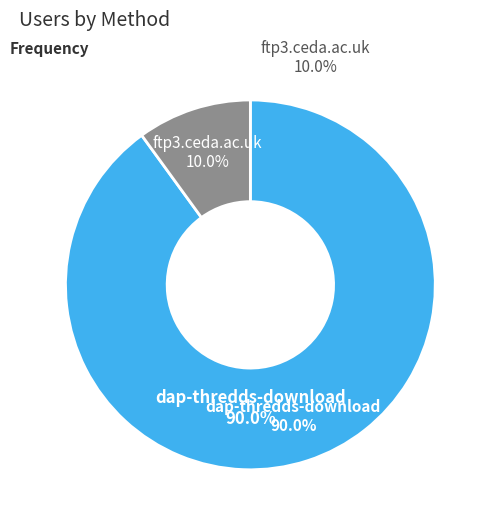

Does ftp3.ceda.ac.uk represent more than half of the total?

No